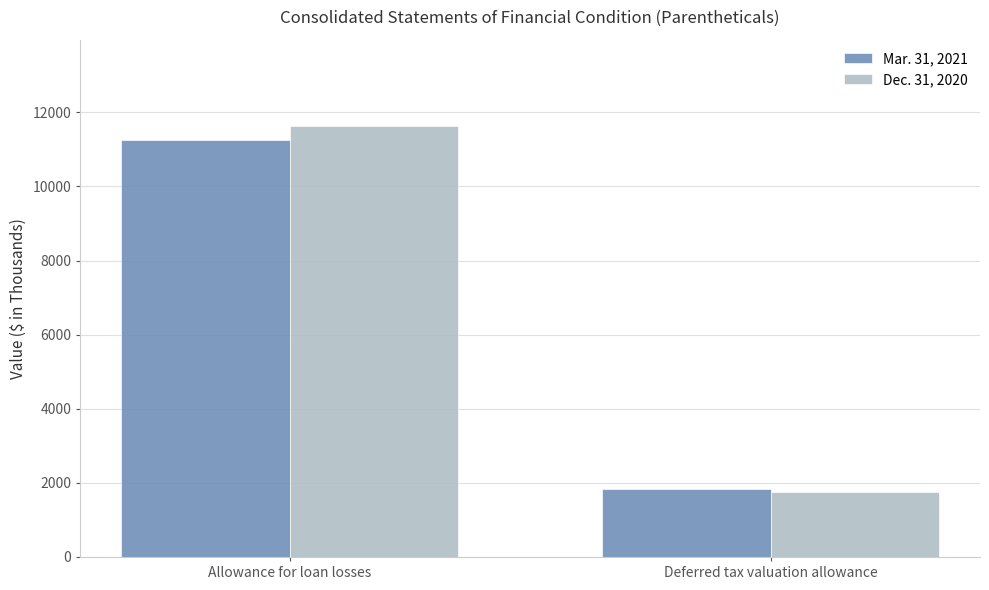

Rank the series by their maximum value, from highest to lowest.

Dec. 31, 2020, Mar. 31, 2021